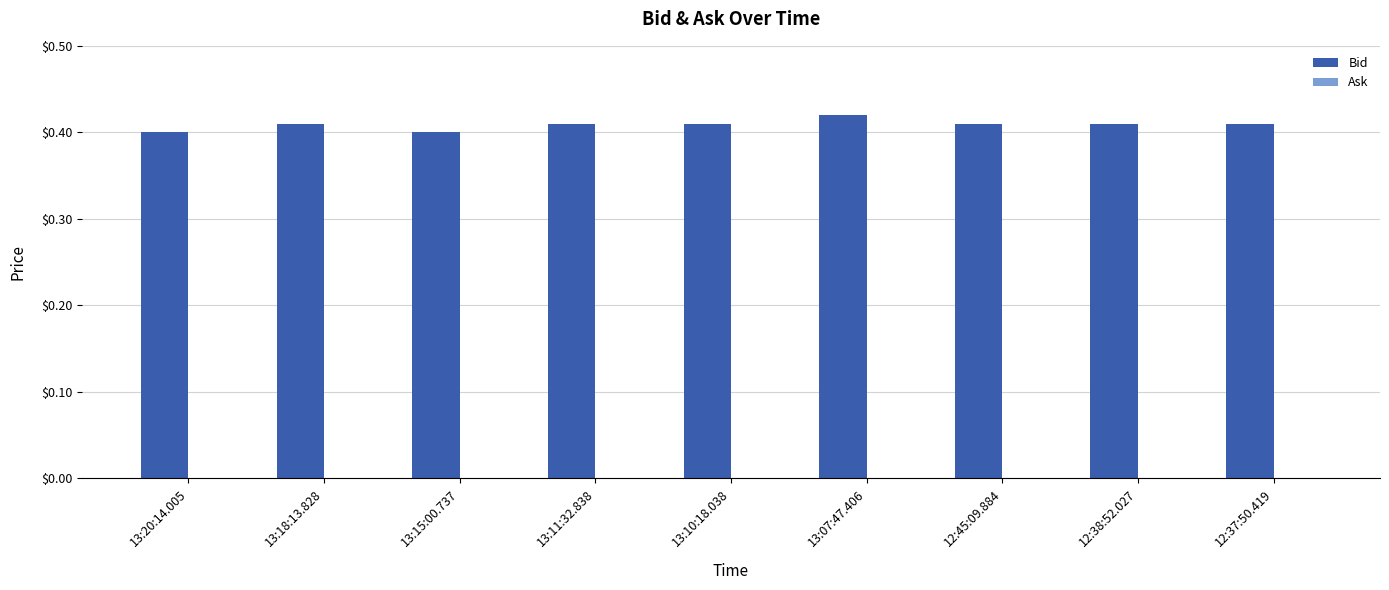

How many values are between 0 and 1?

9